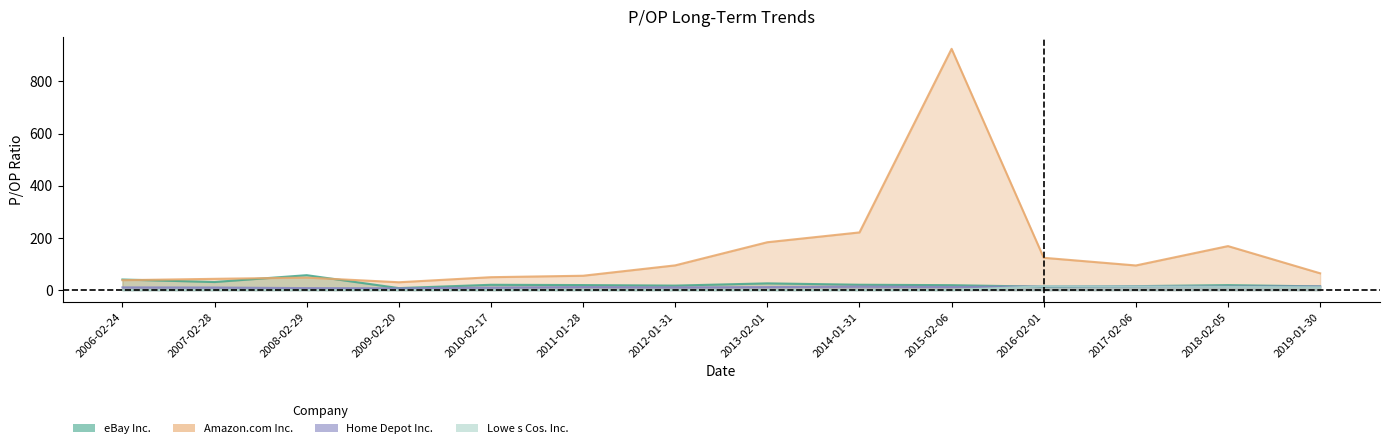

At which category does Amazon.com Inc. reach its first local peak?

2008-02-29